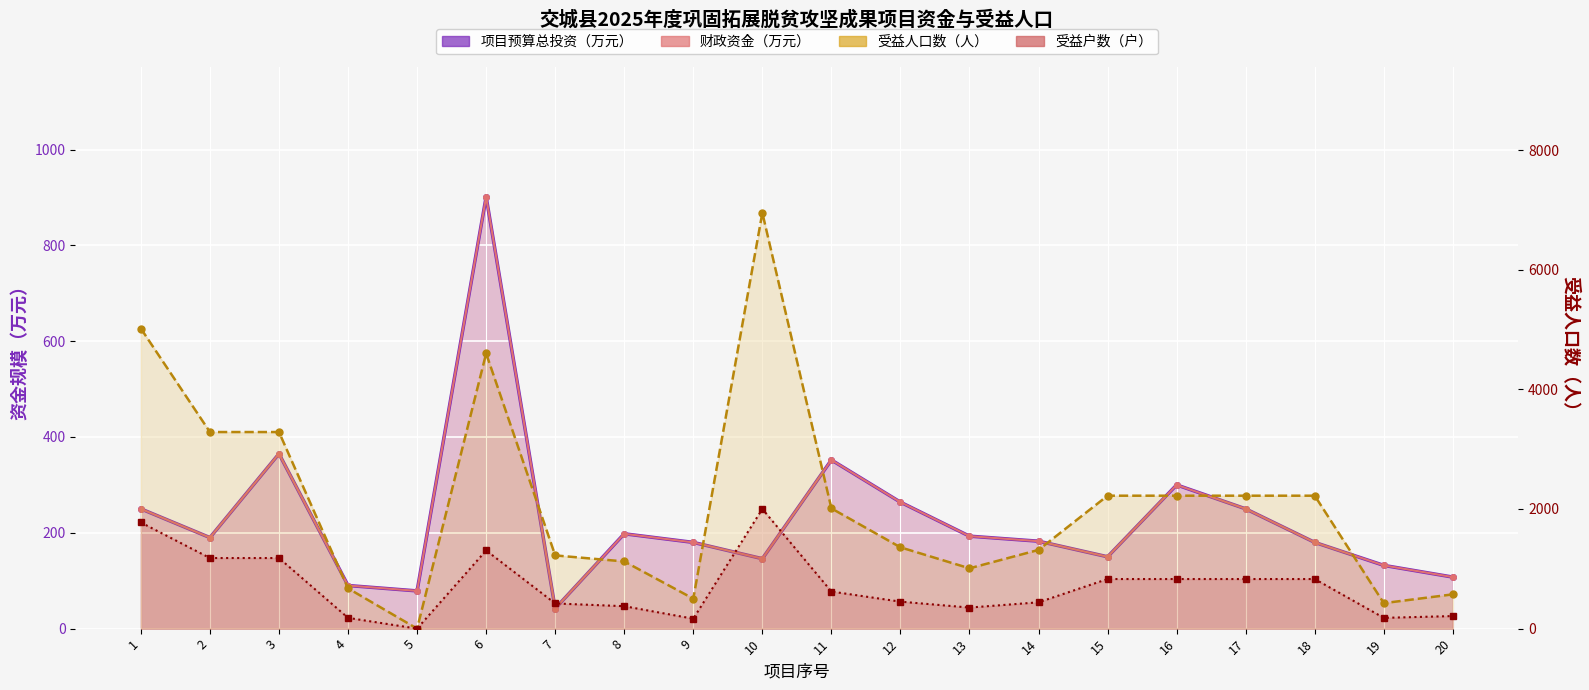

What is the approximate value of 项目预算总投资（万元） at 16?

300.0